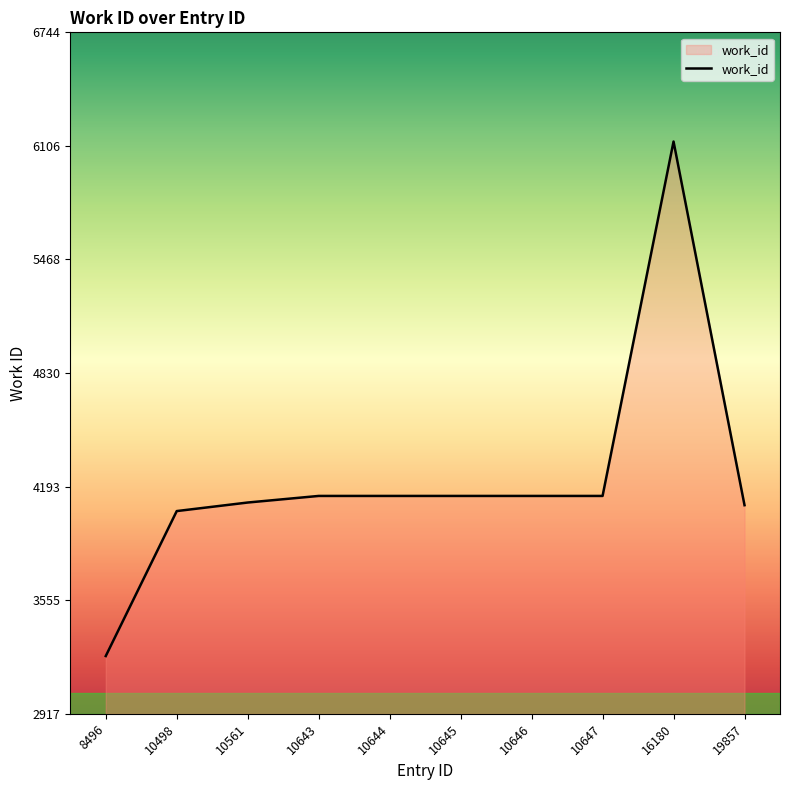

The value at 10645 is 6624. True or false?

False